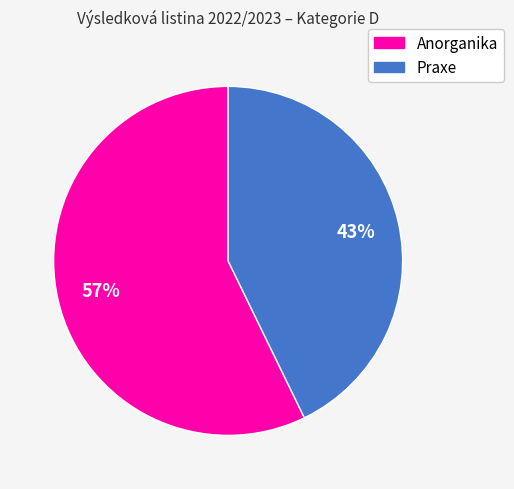

To the nearest percent, what is the average slice percentage?

50%